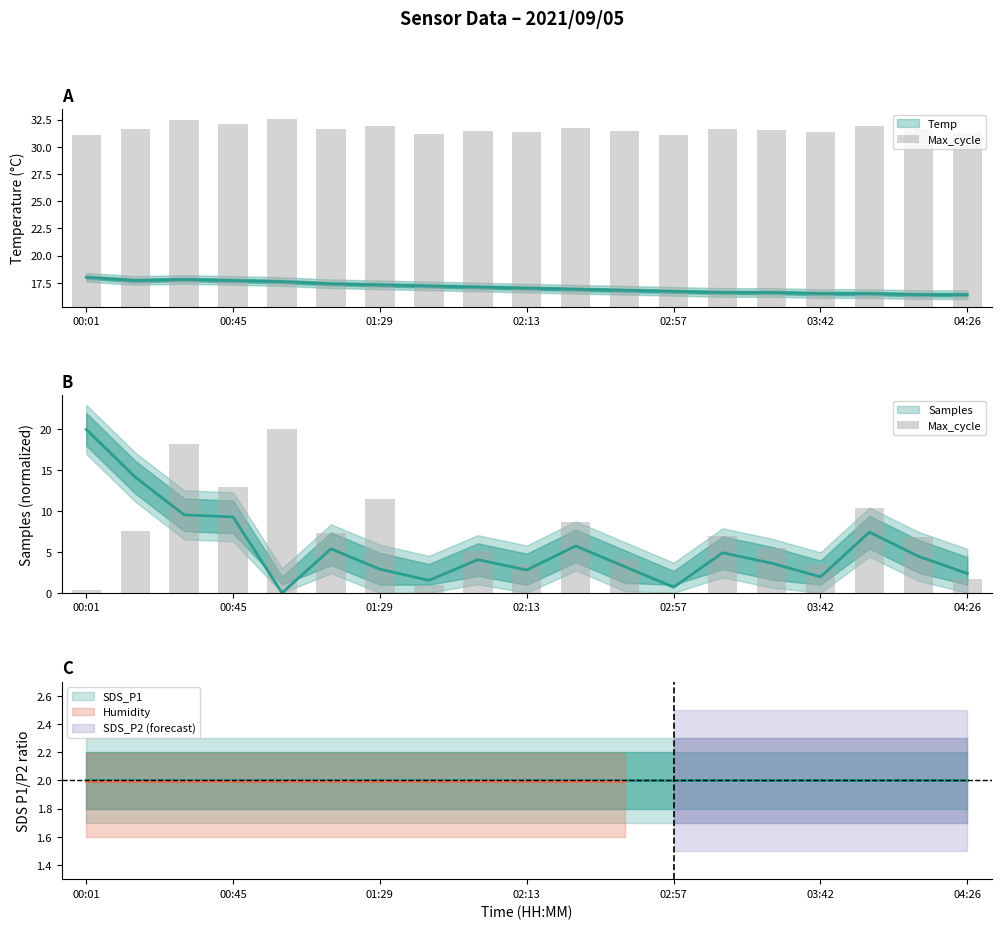

How many positive values are there?

18